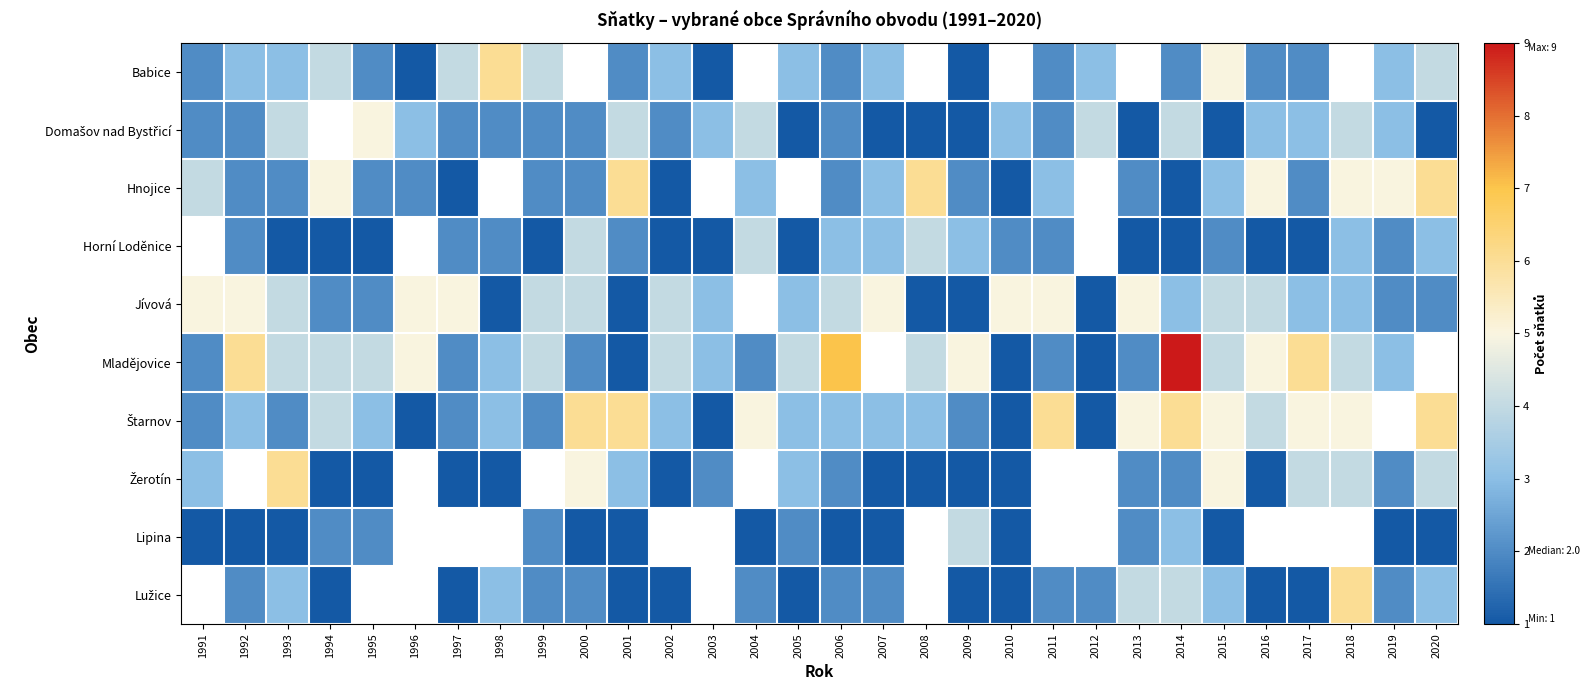

What is the difference between the highest and lowest values at 1998?

5.0